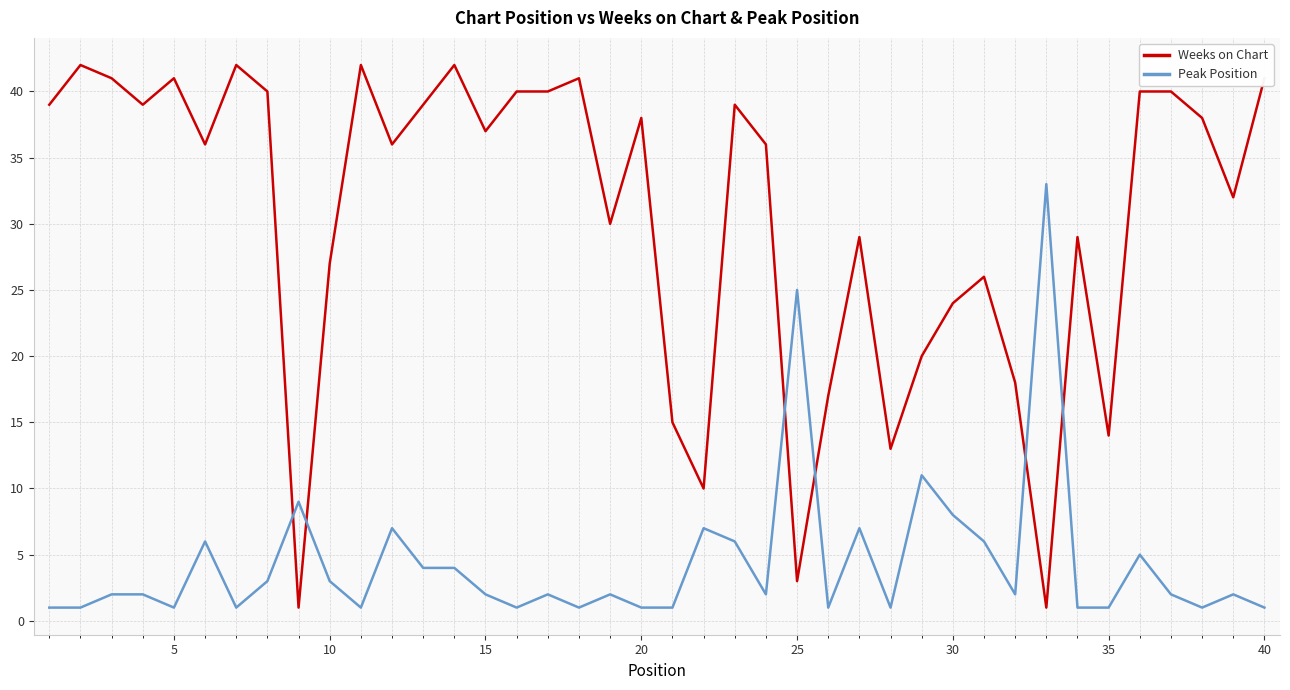

How many intersections are there between Weeks on Chart and Peak Position?

6